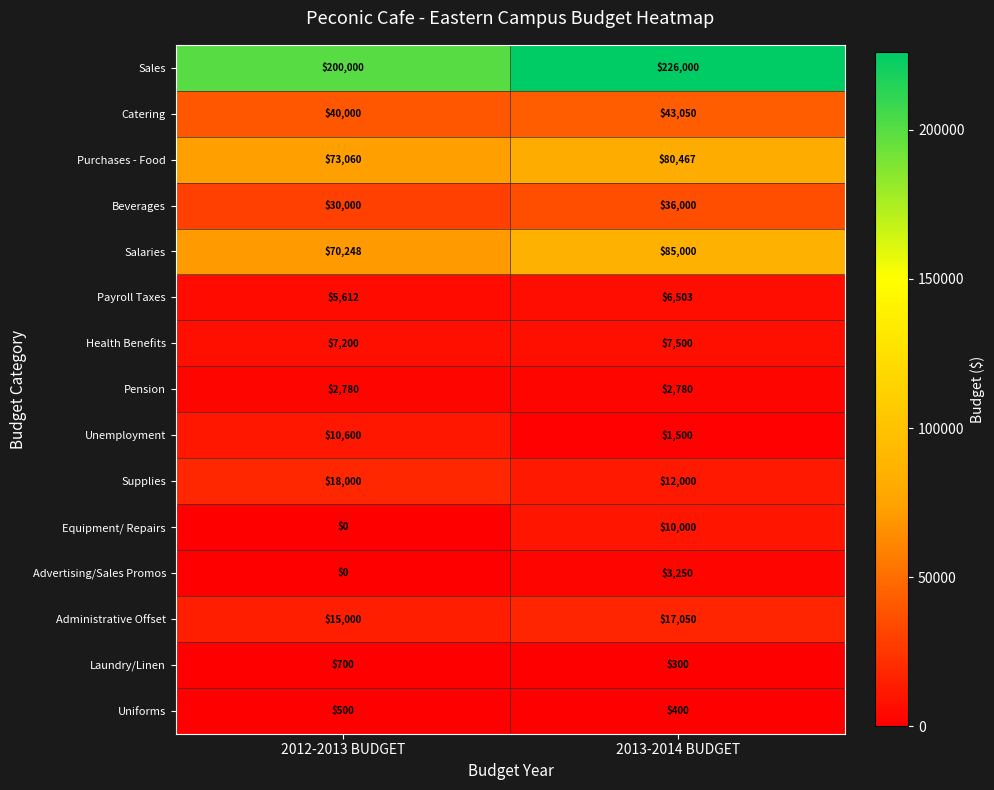

Is it true that Uniforms equals 500 at 2012-2013 BUDGET?

True